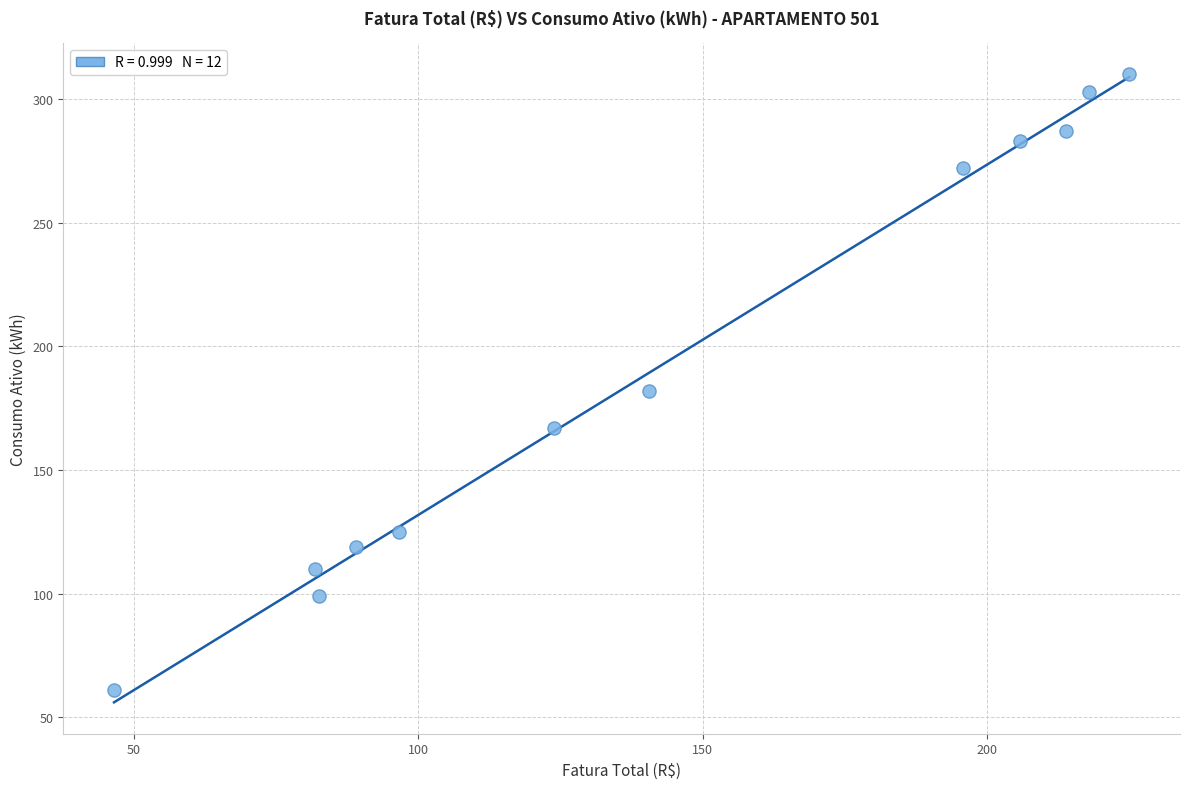

What is the average Y value?

193